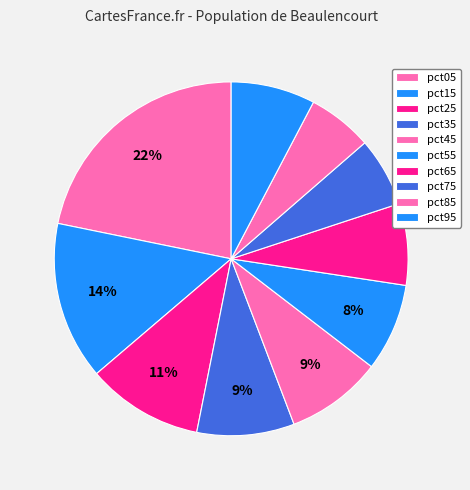

Count the number of slices in the pie.

10